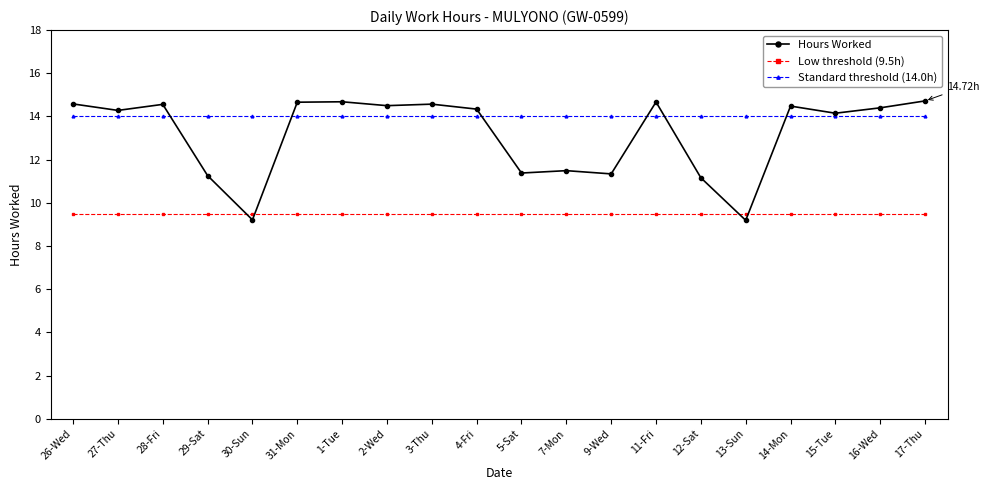

At how many categories does at least one series exceed 13?

20